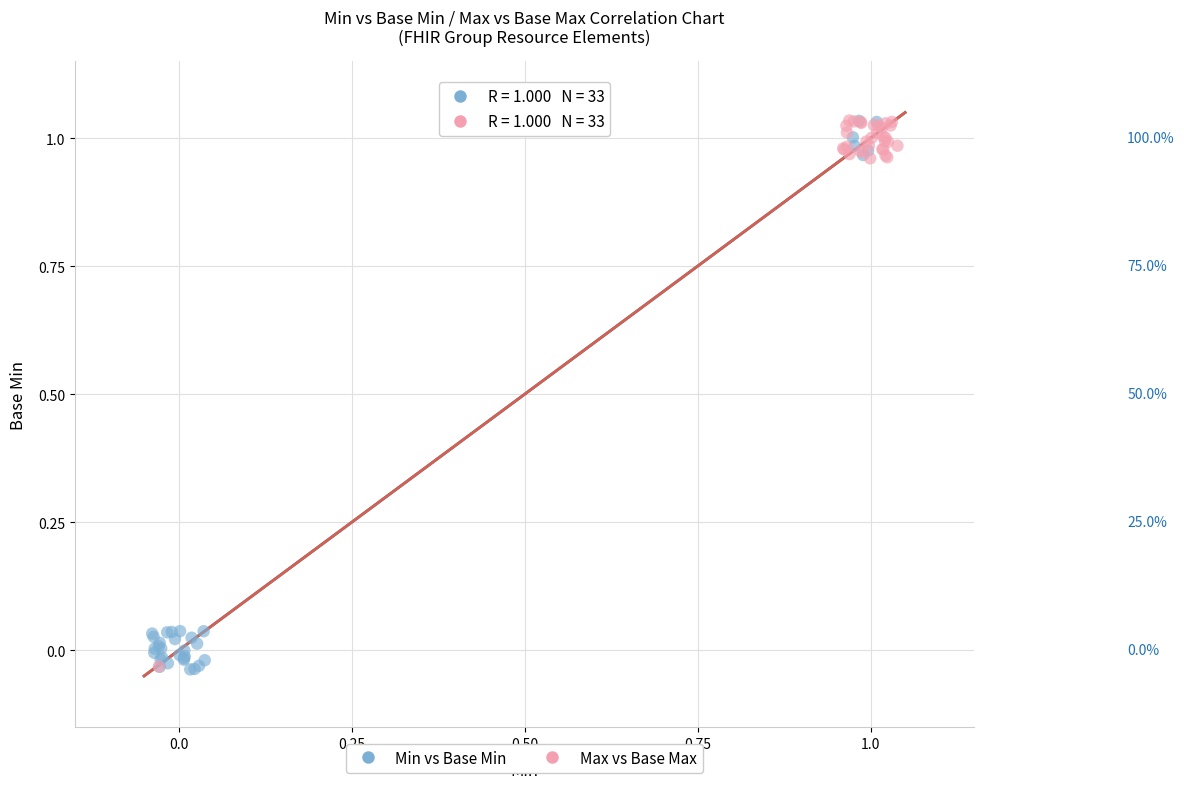

What are all the series names shown in the legend?

Min vs Base Min, Max vs Base Max